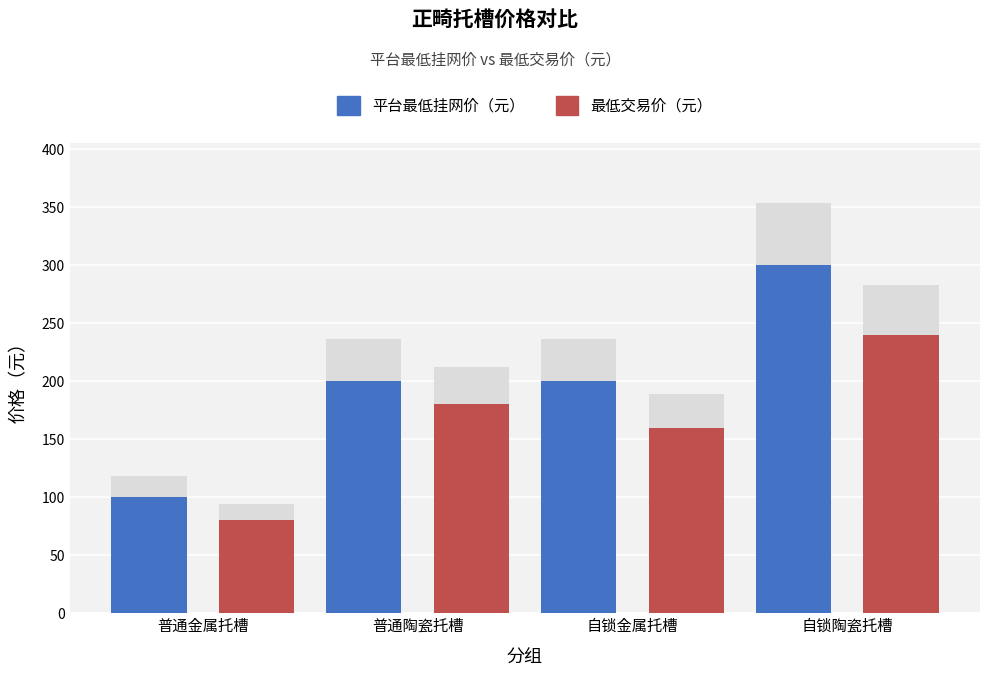

How many data points does each series have?

4